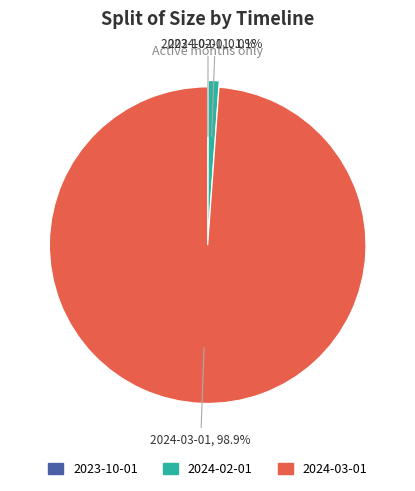

Is there any slice that represents more than half of the pie?

Yes